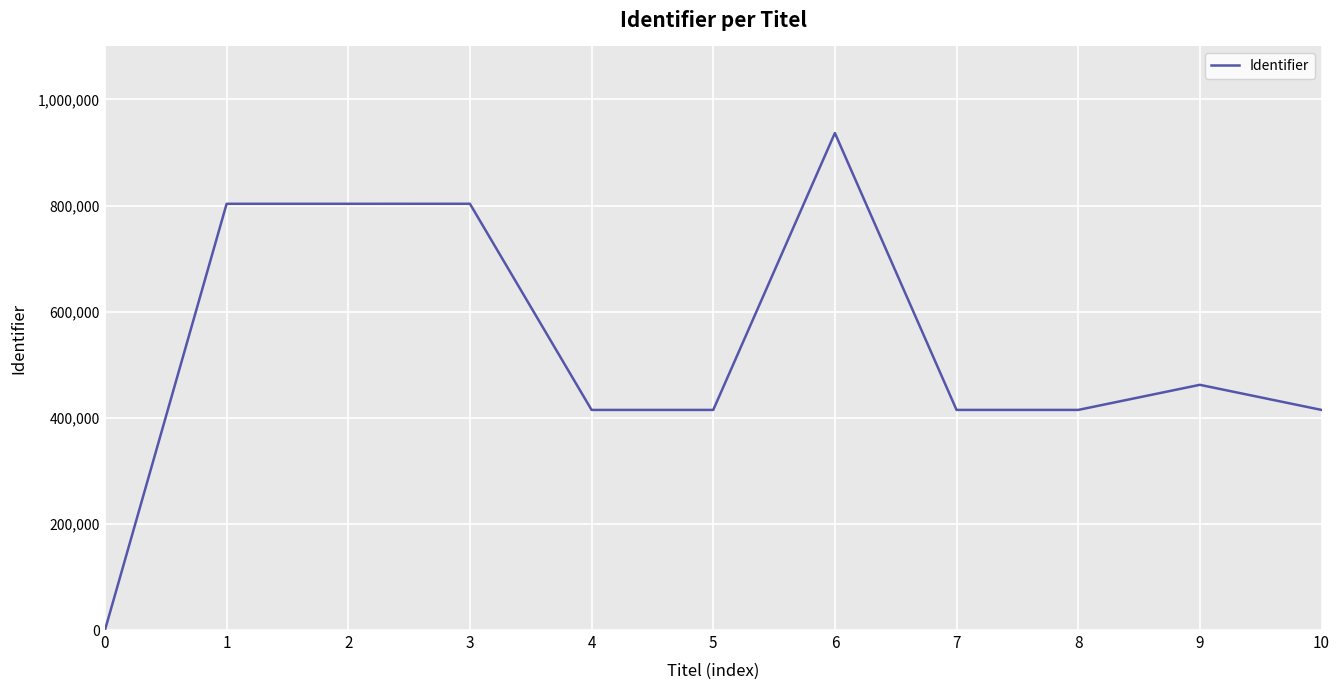

The chart shows a value of 414883 at 8. True or false?

True